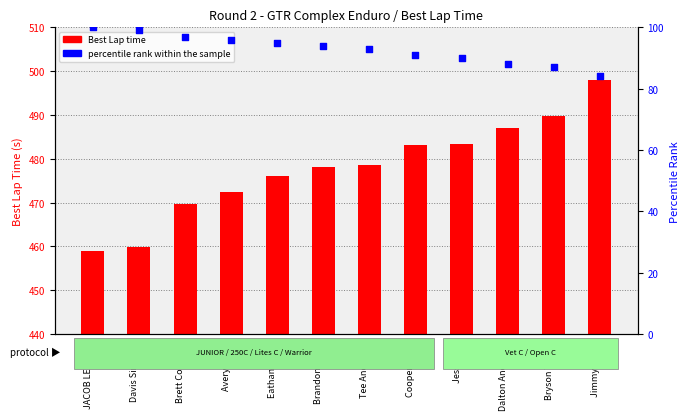

Which series reaches the maximum Y coordinate?

Best Lap time